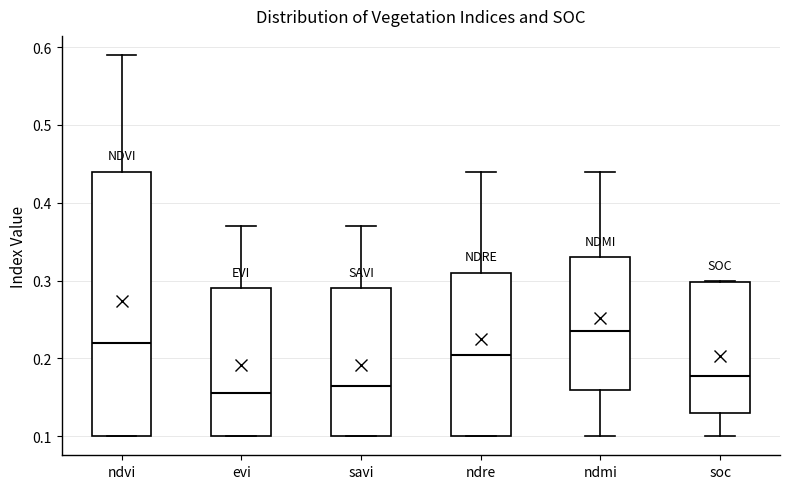

Where is the lower edge of the box for ndmi on the y-axis? The values are not printed on the chart, so give them approximately, as read against the axis.

0.16